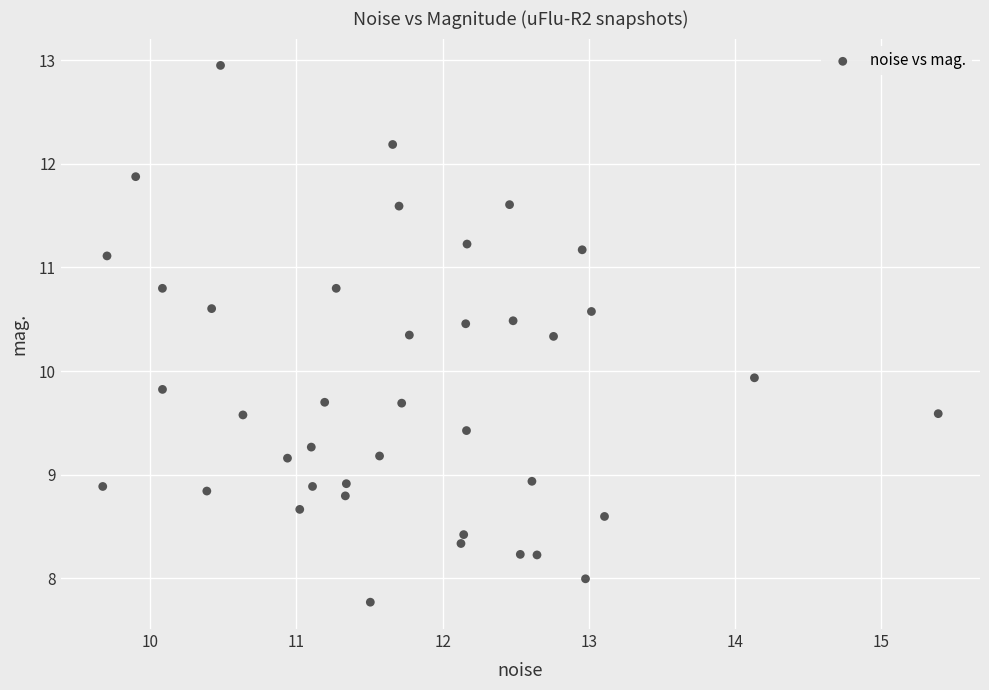

What is the range of Y values (max minus min)?

5.2